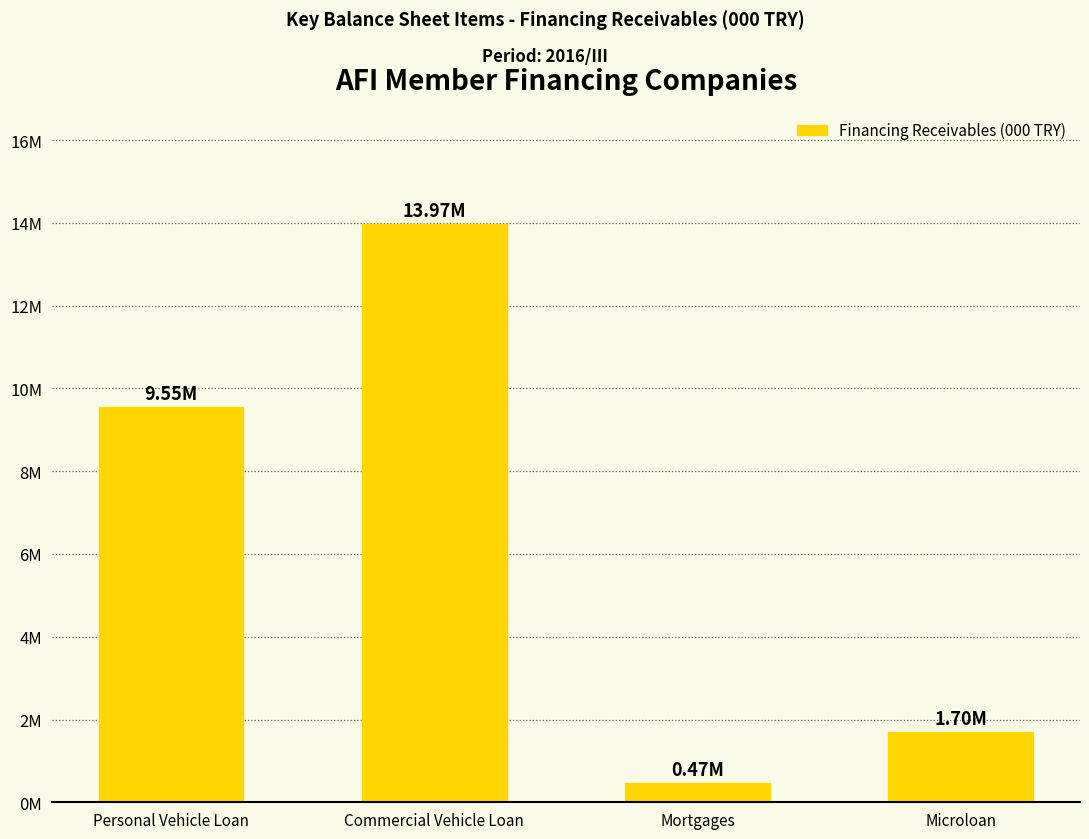

Where does the data first go above 9552489?

Personal Vehicle Loan